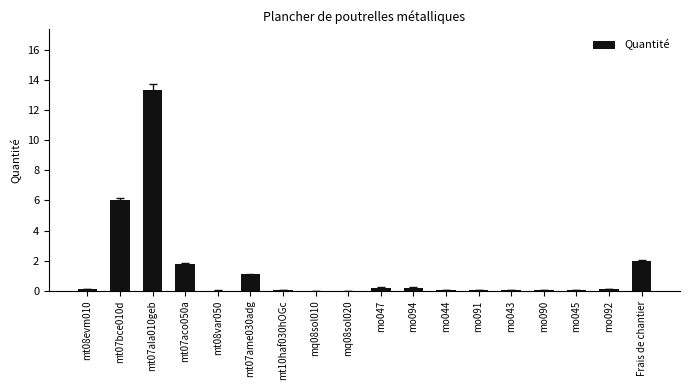

What is the maximum value shown in the chart?

13.4